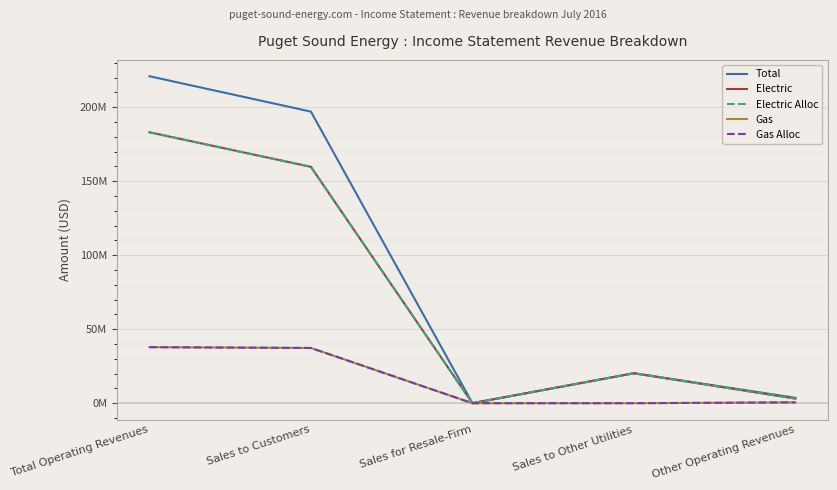

What position from the right is Other Operating Revenues?

1